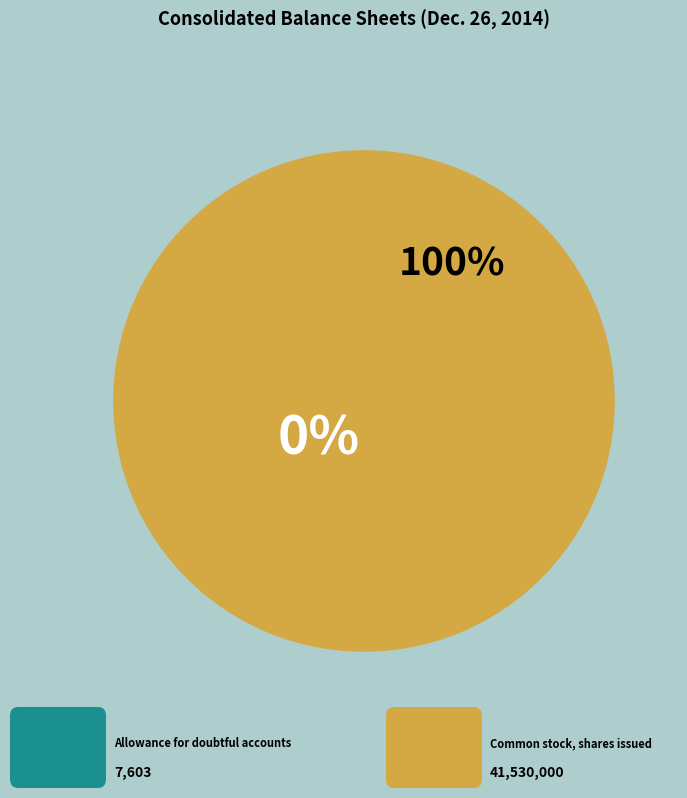

Is it true that Allowance for doubtful accounts is 6% of the pie?

False